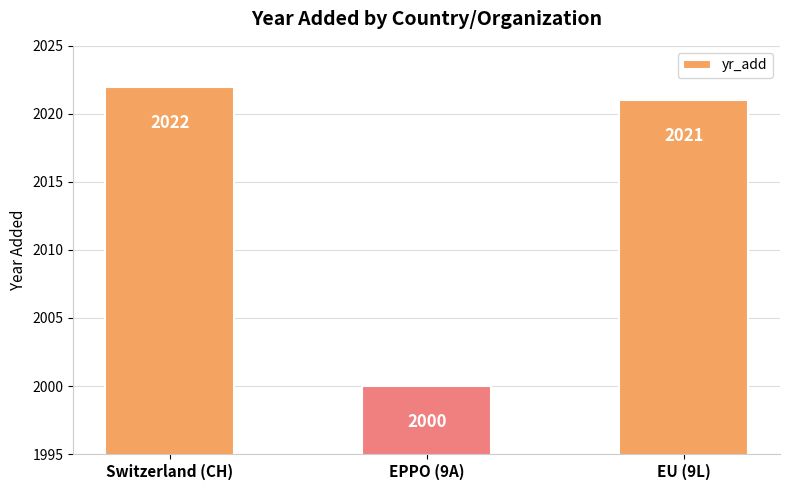

Is it true that the value at EU (9L) is 2021?

True